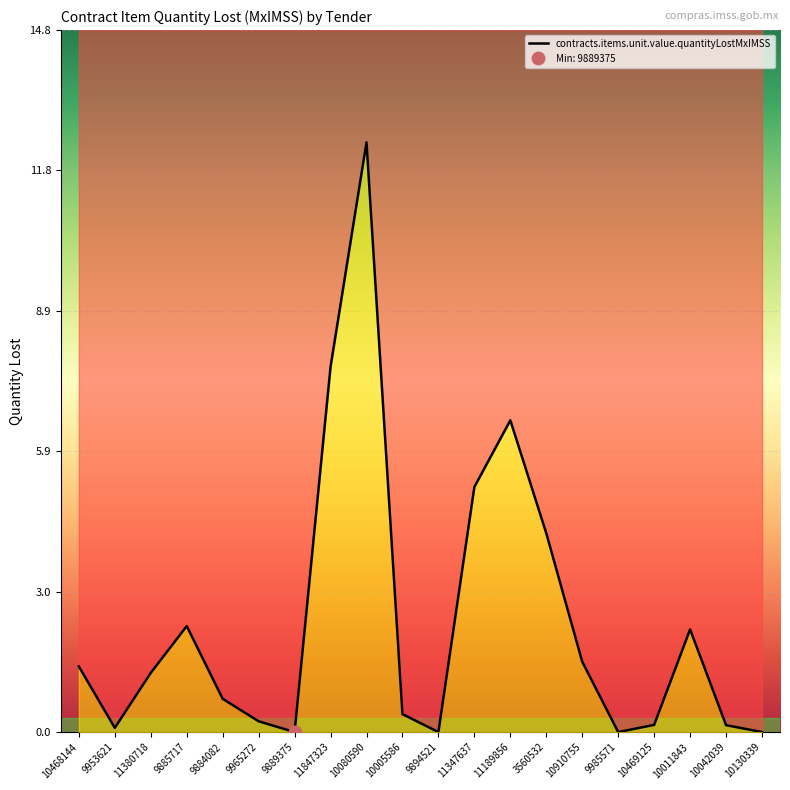

The value at 10910755 is 1.5. True or false?

True